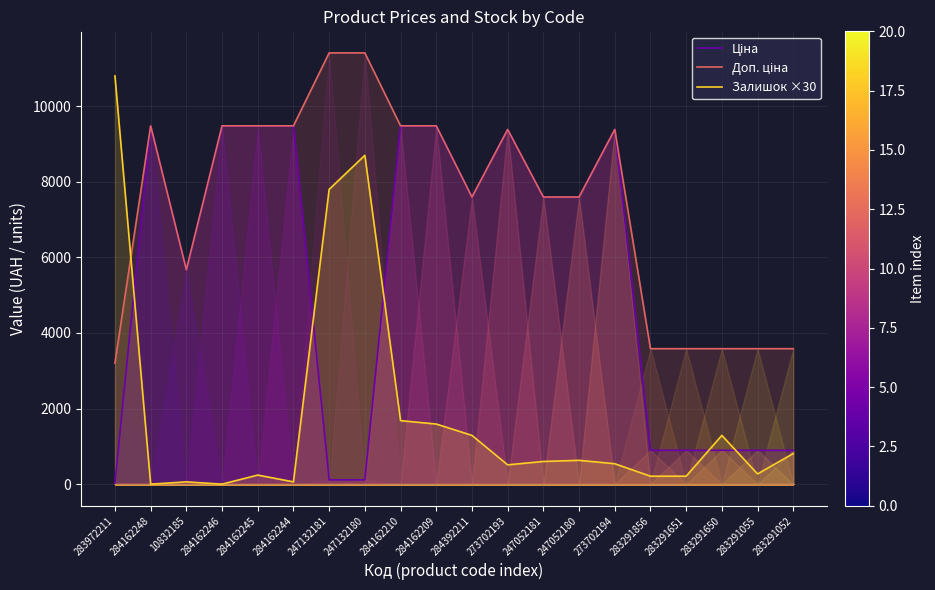

The Доп. ціна series shows 18825.4 at 247132180. True or false?

False